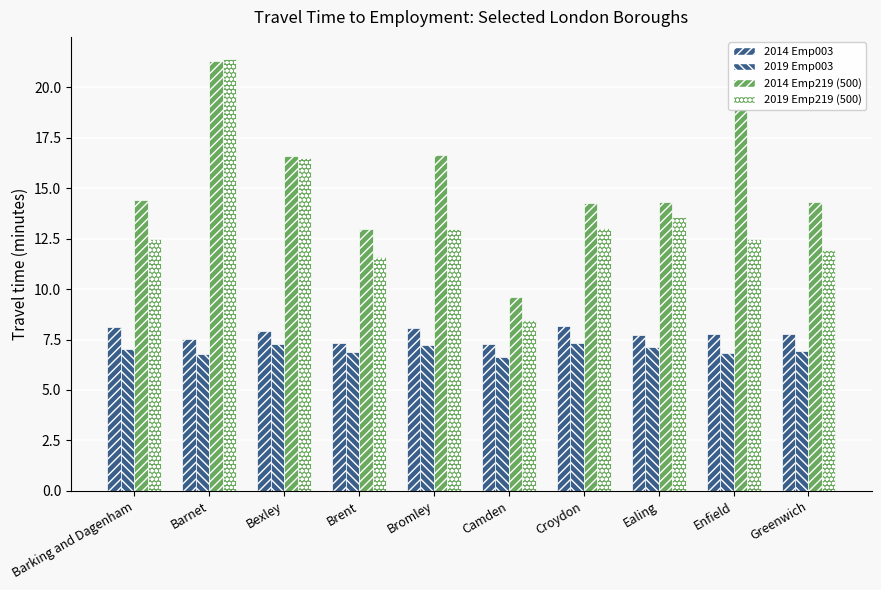

Reading left to right, extract all data points from this chart.

2014 Emp003: 8.1	7.5	7.9	7.3	8.1	7.3	8.2	7.7	7.8	7.8
2019 Emp003: 7.0	6.8	7.3	6.9	7.2	6.7	7.3	7.1	6.8	6.9
2014 Emp219 (500): 14.4	21.3	16.6	13.0	16.6	9.6	14.3	14.3	18.9	14.3
2019 Emp219 (500): 12.5	21.4	16.5	11.6	13.0	8.5	13.0	13.6	12.5	12.0